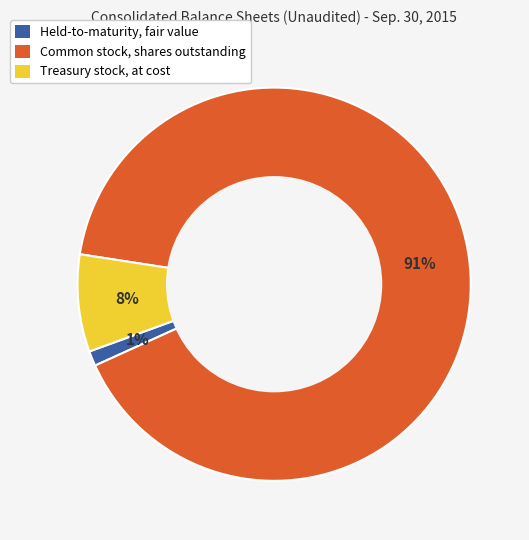

Count the number of slices in the pie.

3